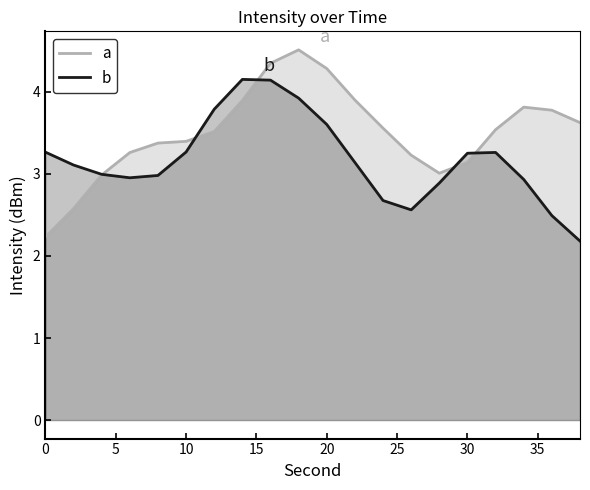

What is the highest value of the a series?

4.5